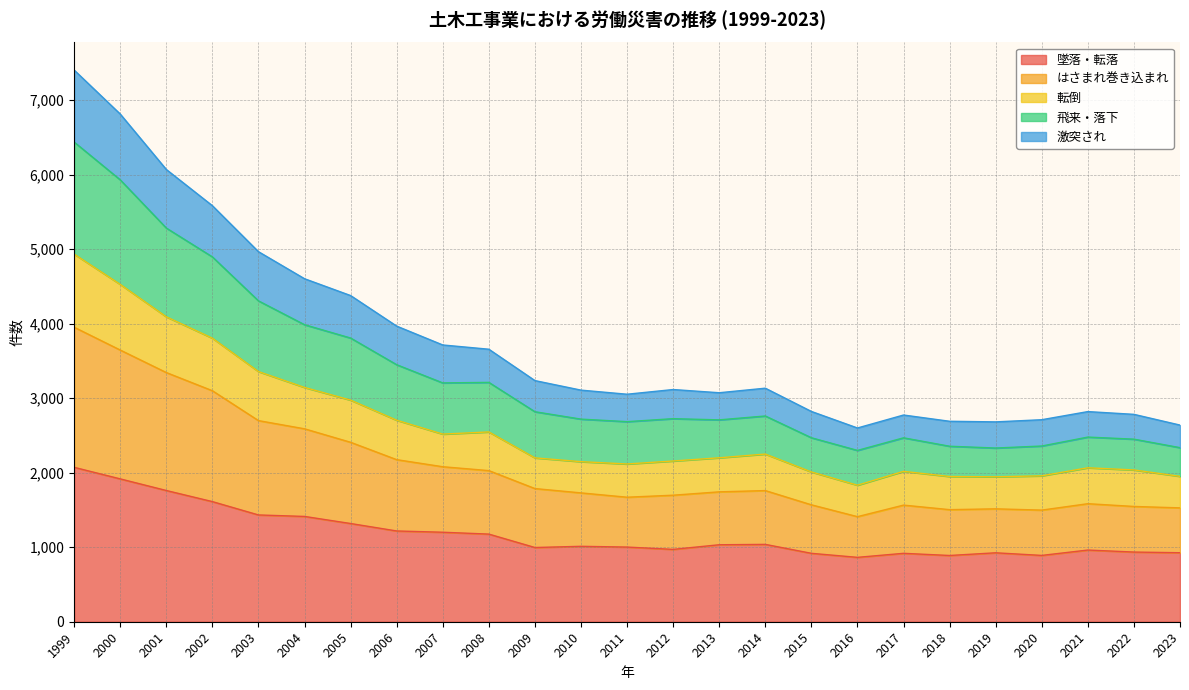

True or false: 墜落・転落 has a value of 962 at 2021.

True